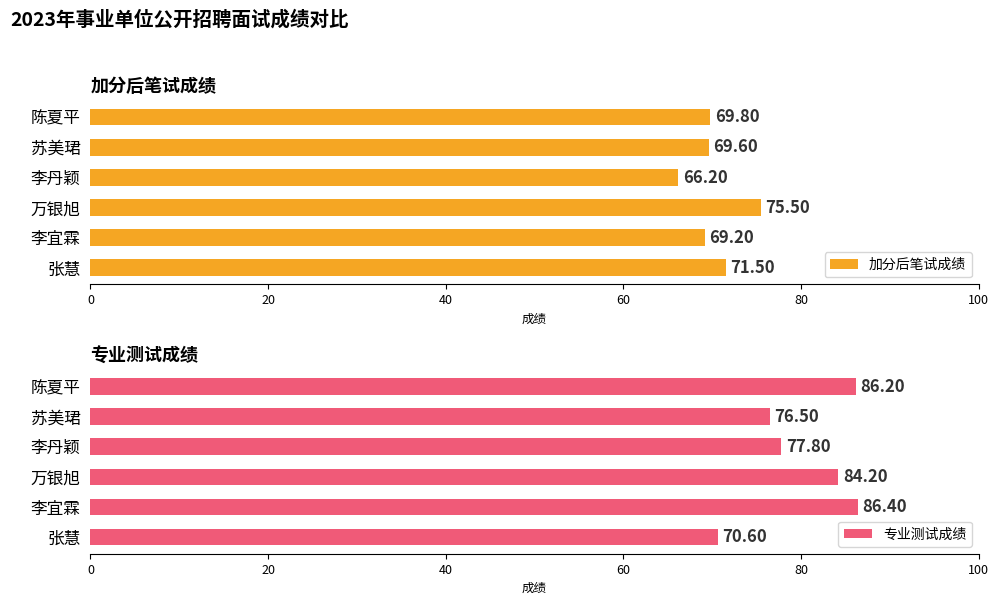

How many data points in 加分后笔试成绩 are above 69?

5